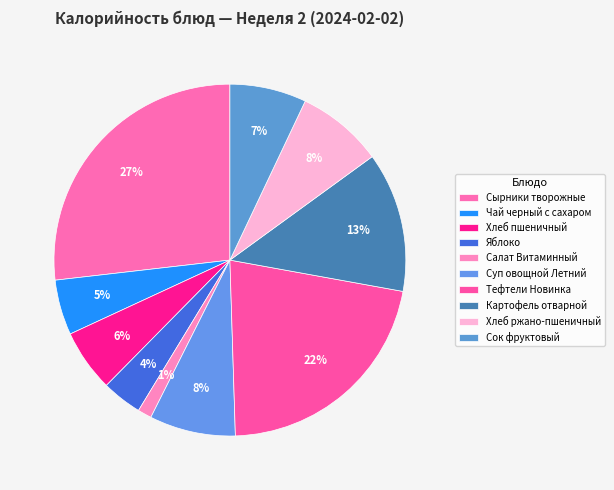

What is the ratio of the value at Яблоко to the value at Салат Витаминный?

2.9